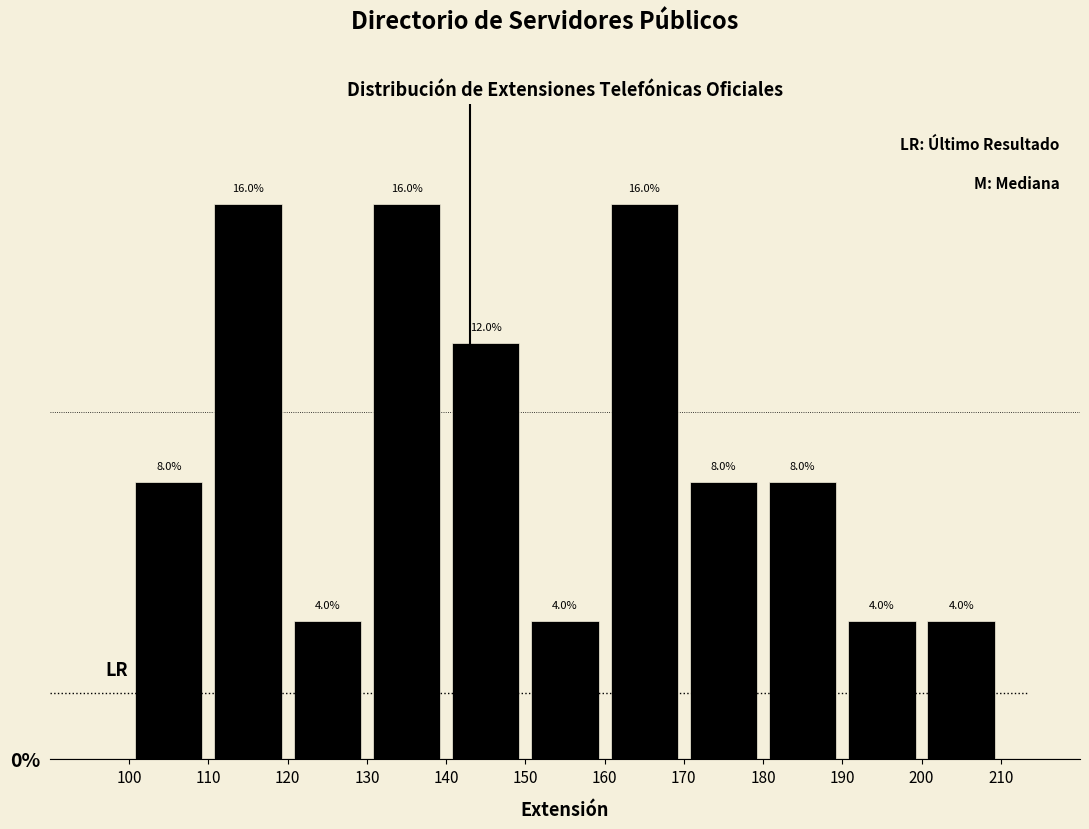

What is the height of the bar covering 170 to 180 on the x-axis?

8.0